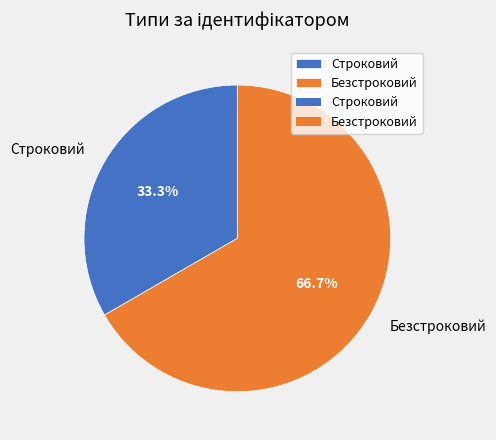

What portion of the pie excludes Безстроковий?

33.3%